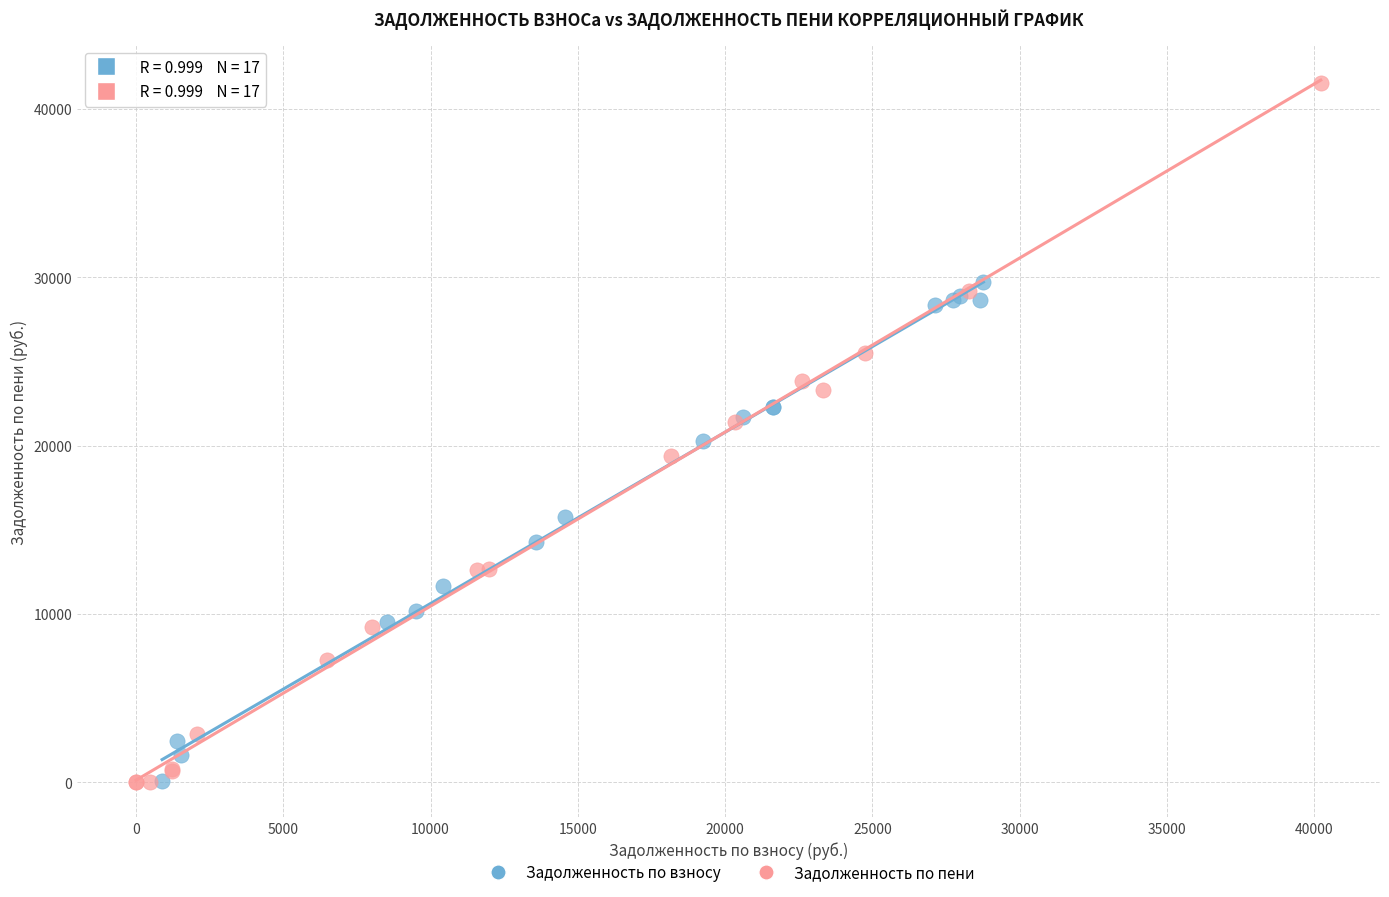

Which series has the largest Y range (max minus min)?

Задолженность по пени